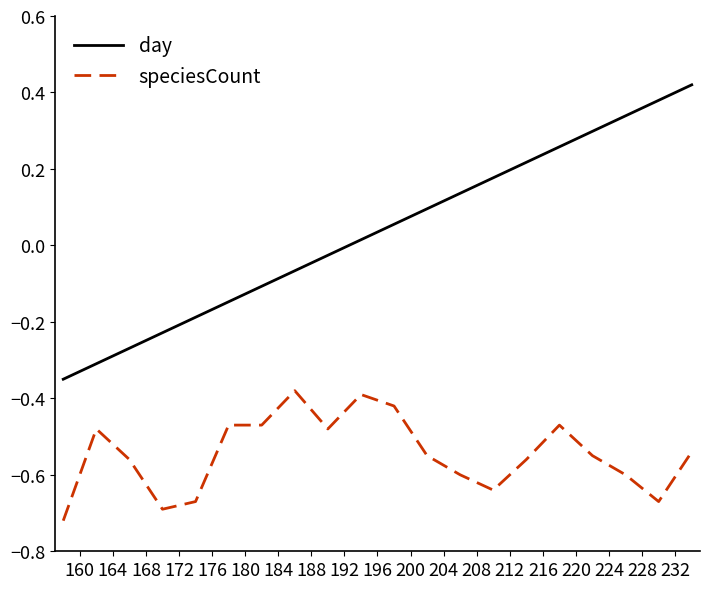

What are all the series names shown in the legend?

day, speciesCount